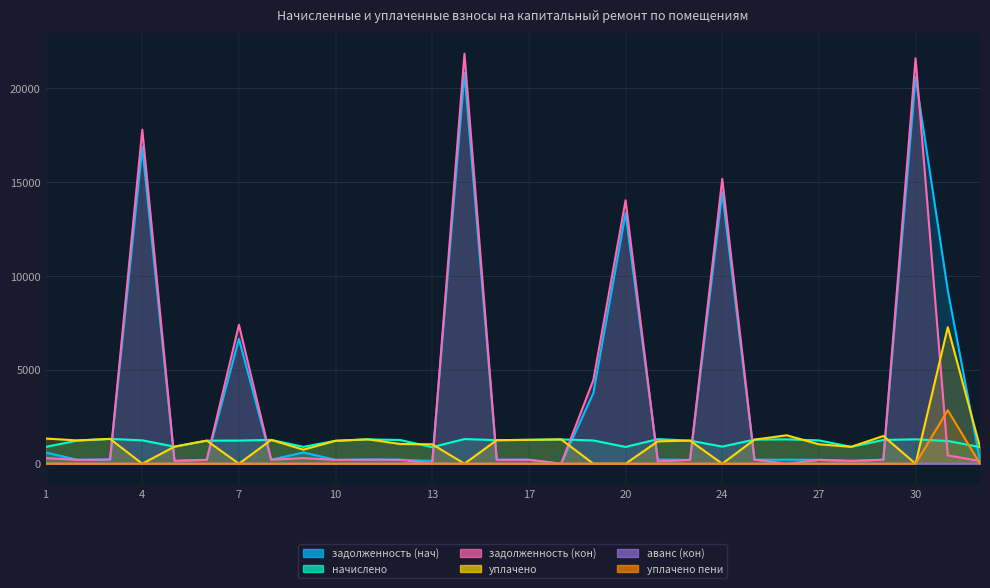

True or false: начислено has more than 2 points higher than both neighbors.

True